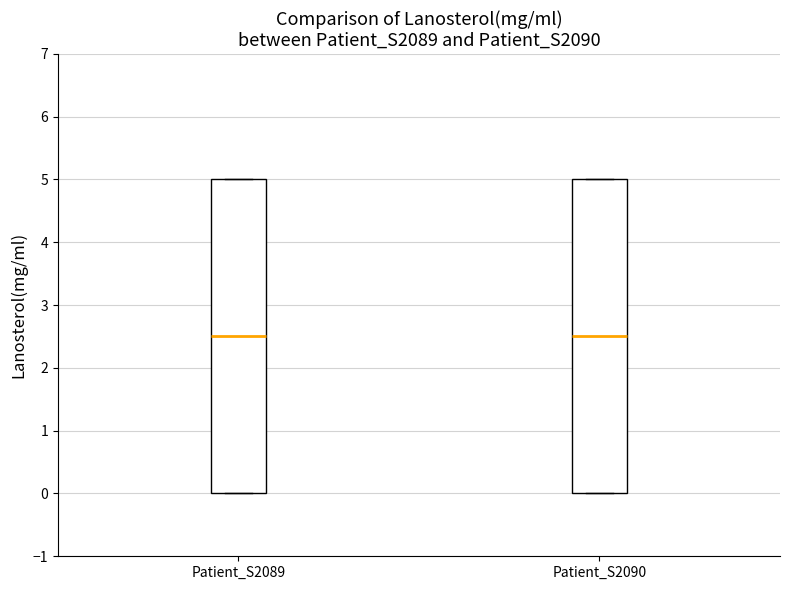

Where is the upper edge of the box for Patient_S2090 on the y-axis? The values are not printed on the chart, so give them approximately, as read against the axis.

5.0